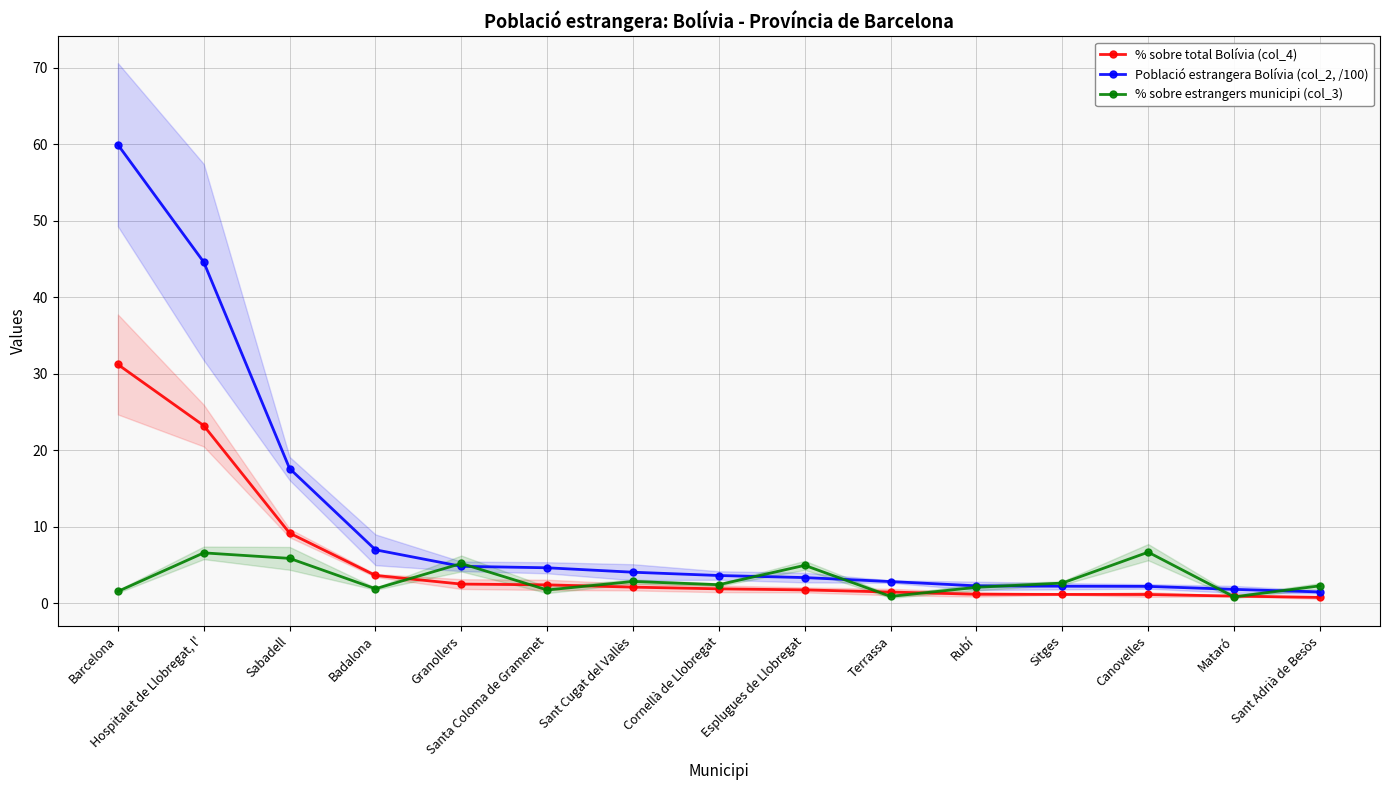

What is the label of the 5th point from the right?

Rubí